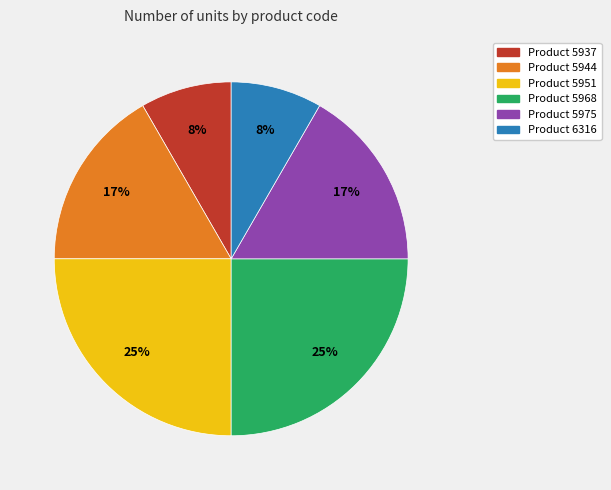

Is there a majority slice in this chart?

No